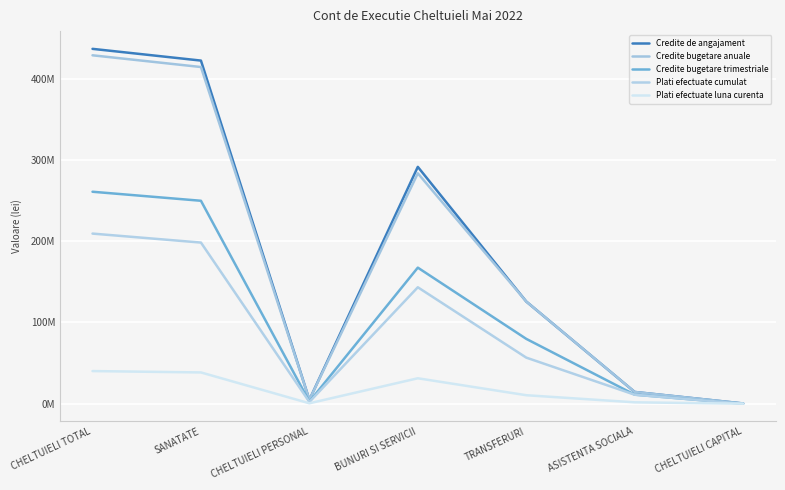

Does the chart have visible grid lines?

Yes